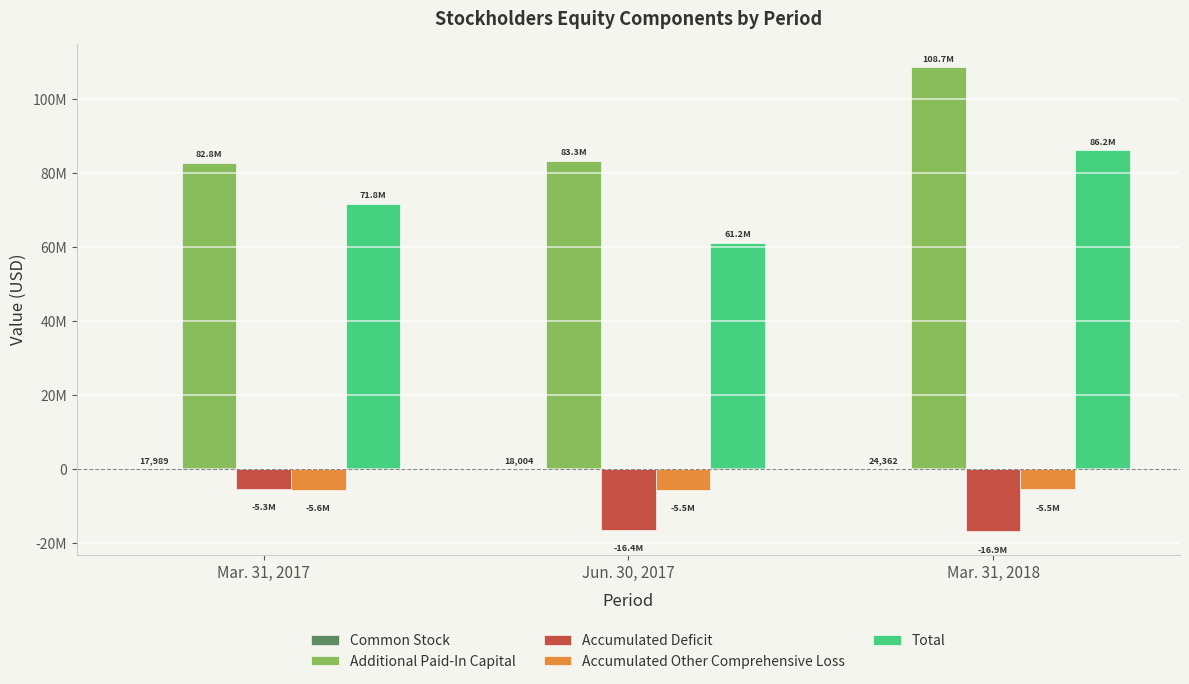

Does the chart contain stacked bars?

No